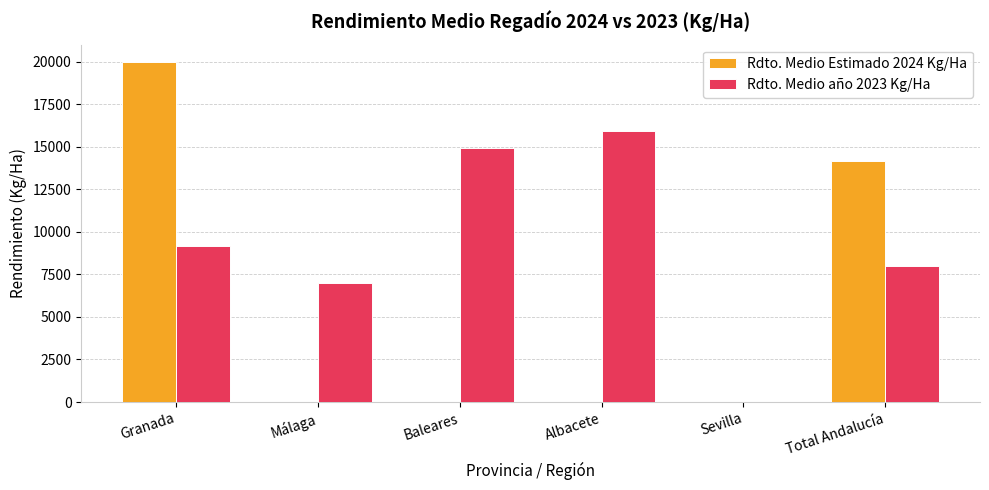

Between Granada and Albacete, which series saw the biggest shift?

Rdto. Medio Estimado 2024 Kg/Ha